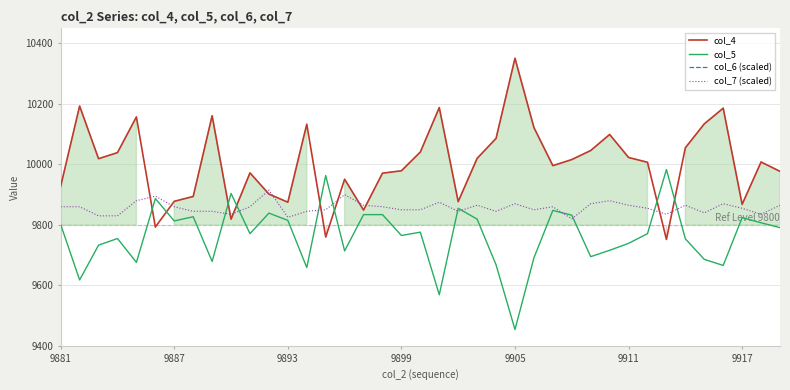

What is the lowest value of the col_4 series?

9752